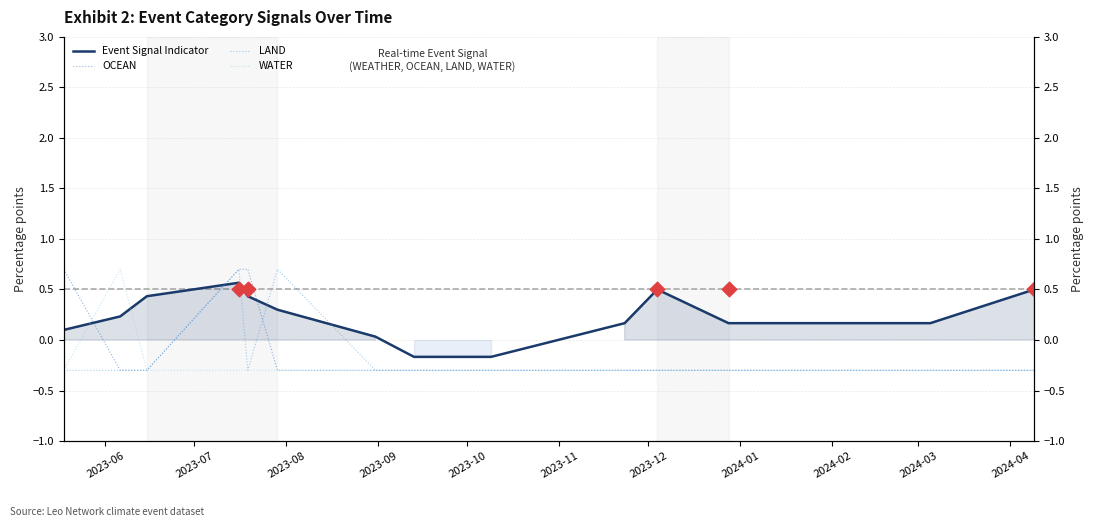

Is the value of OCEAN at 2023-10 greater than the value of LAND at 2023-09?

No